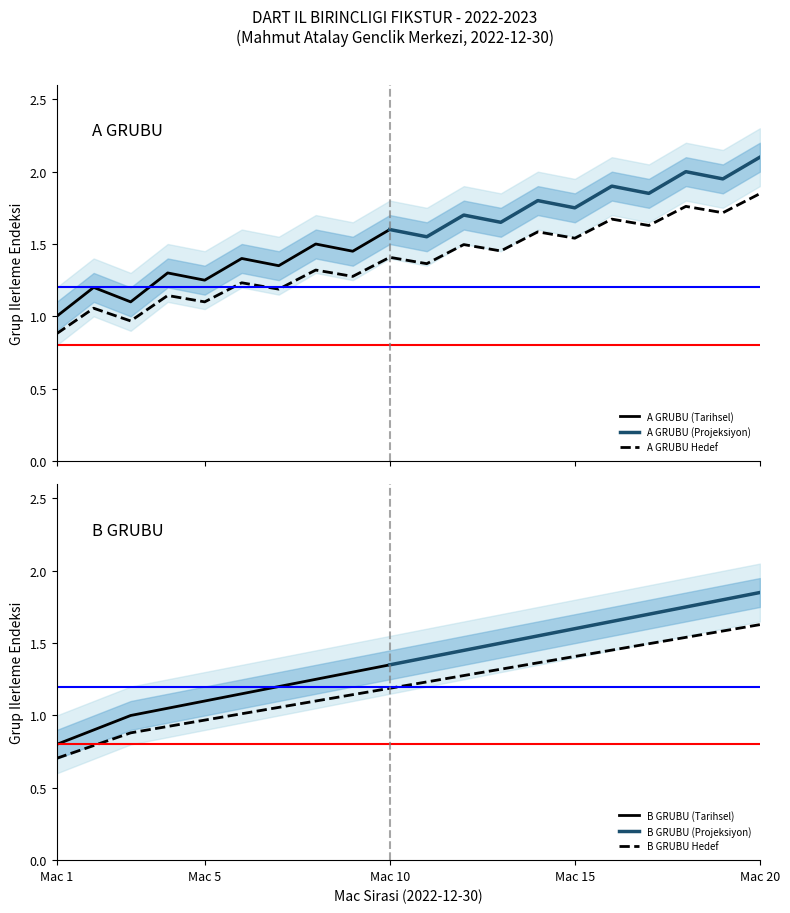

What is the maximum value for A GRUBU (Tarihsel)?

1.6